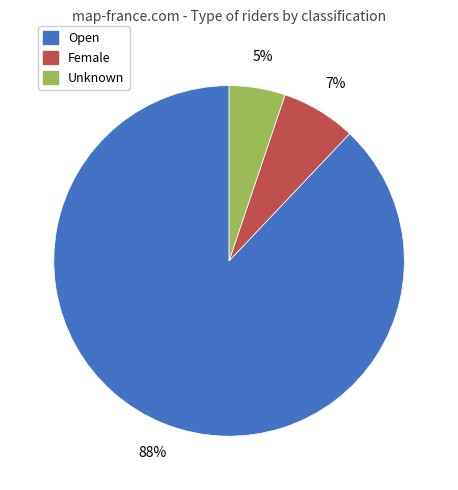

True or false: Unknown accounts for 5% of the total.

True